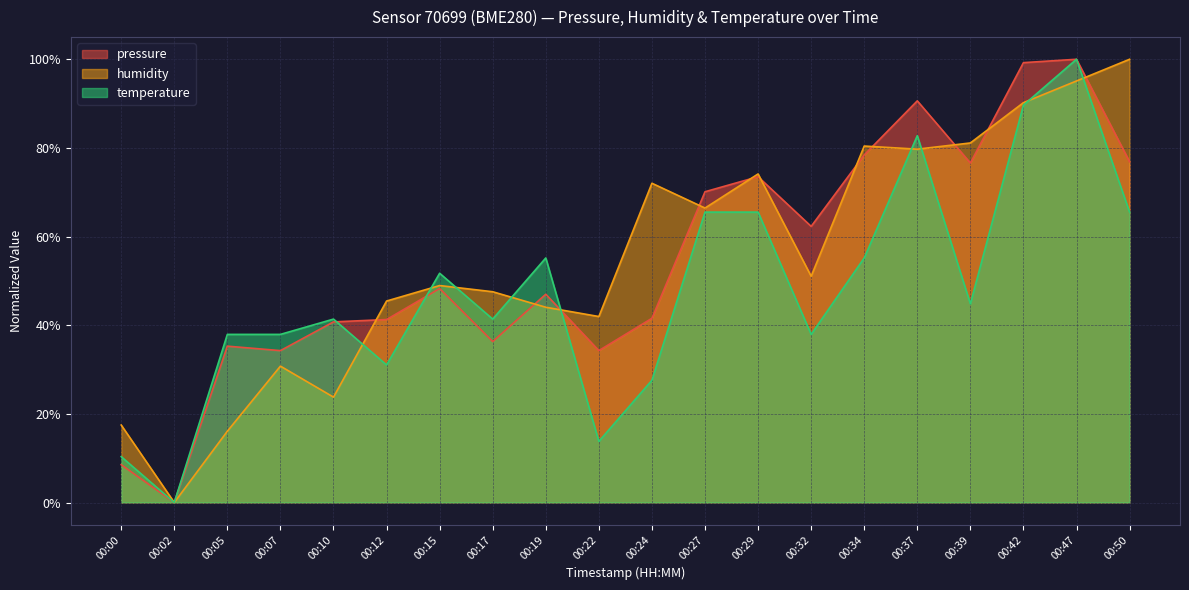

The temperature series shows 0.4 at 00:07. True or false?

True